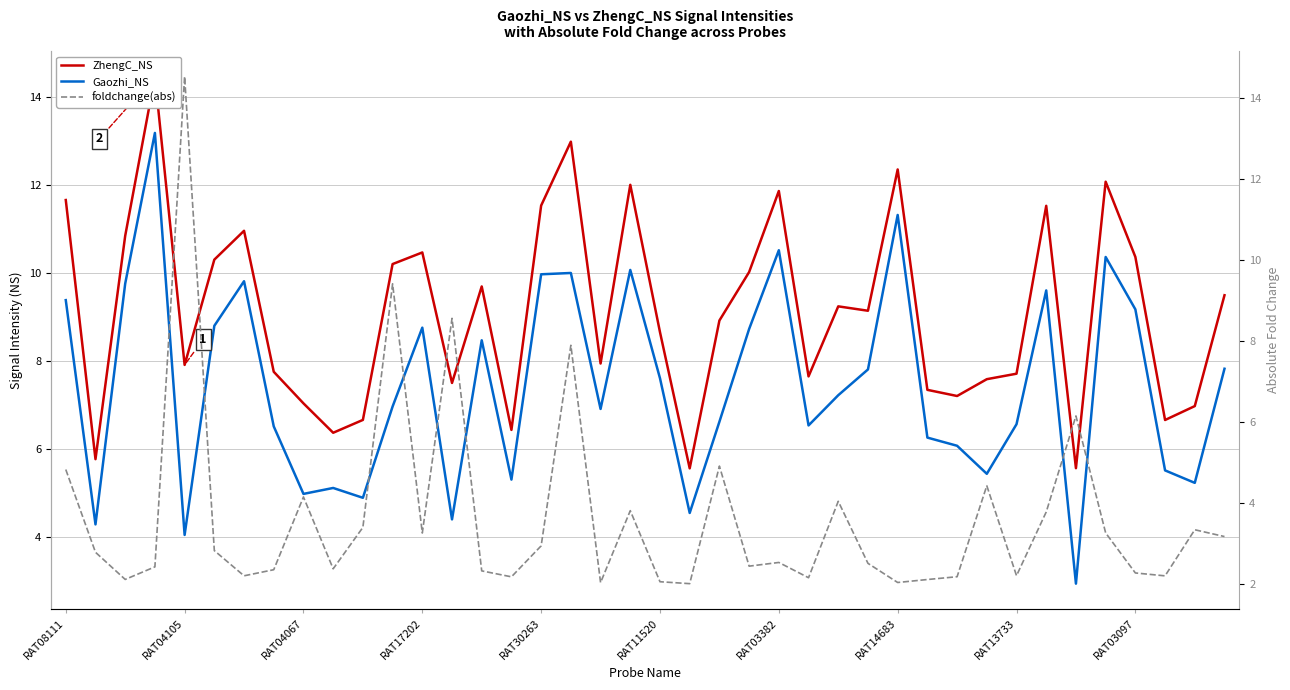

What is the maximum value for Gaozhi_NS?

13.2